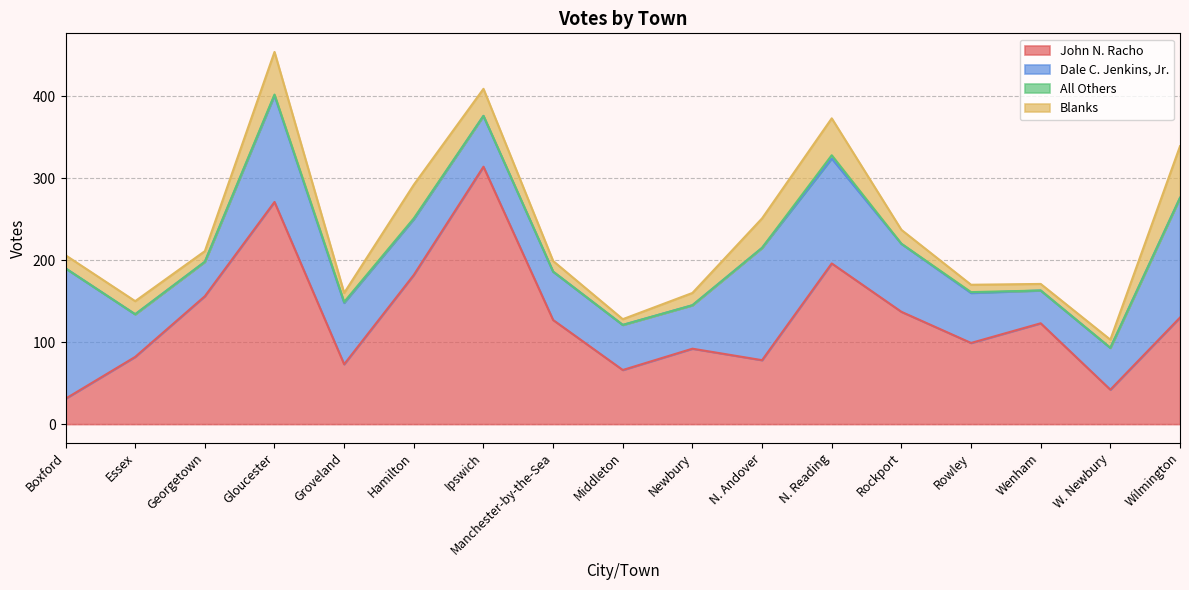

After their last crossing, which series has the higher values: John N. Racho or Dale C. Jenkins, Jr.?

Dale C. Jenkins, Jr.